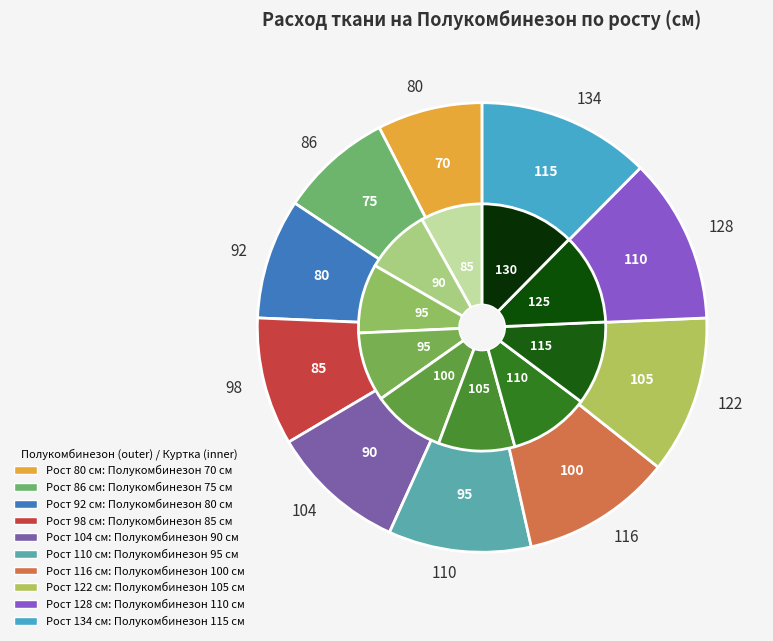

Between 110 and 122, which is larger?

122